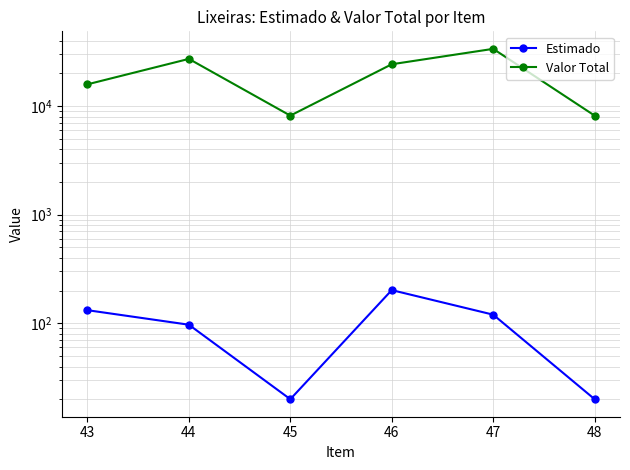

What is the maximum value for Valor Total?

33600